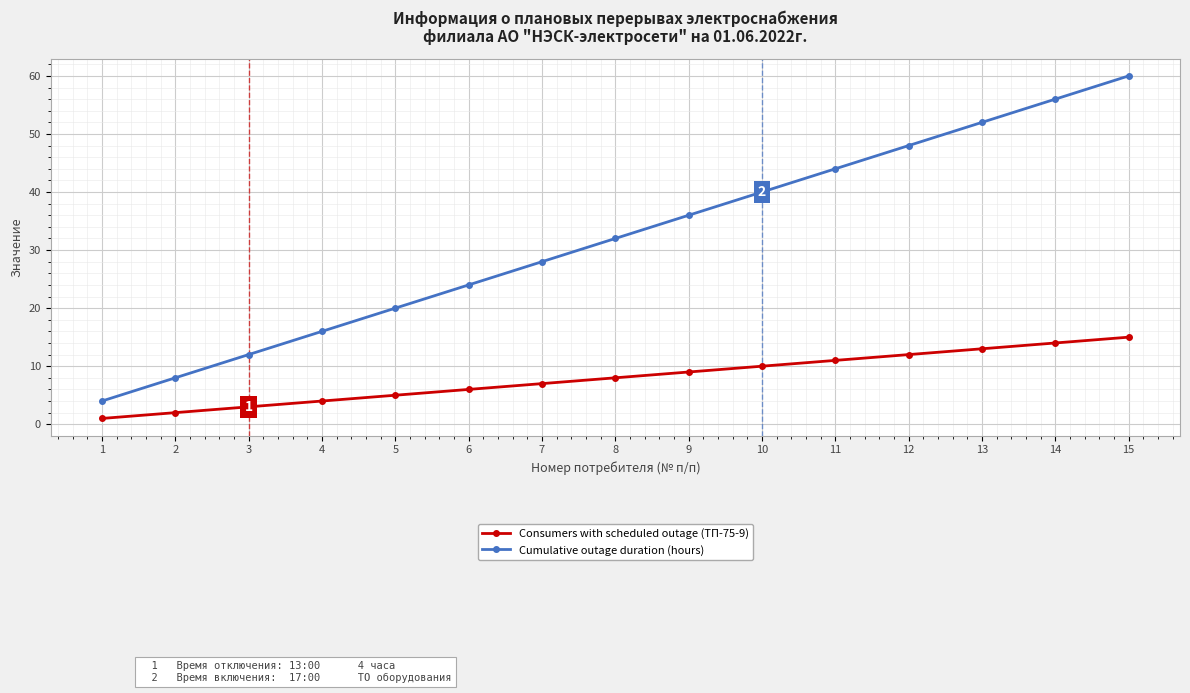

What is the sum of all Cumulative outage duration (hours) values?

480